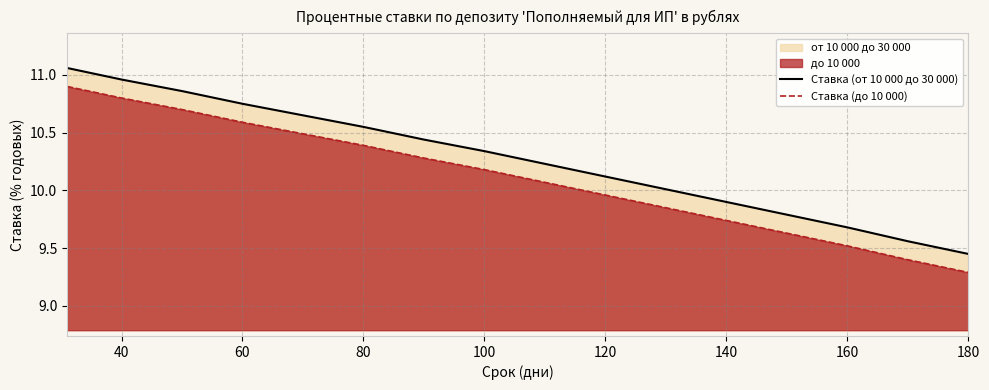

What is the smallest value displayed?

9.3